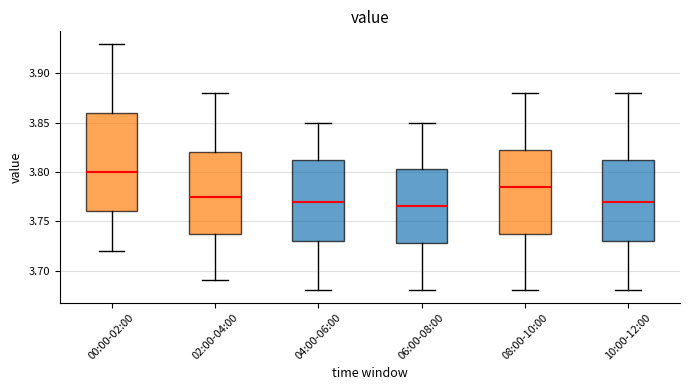

Which box has the highest median line?

00:00-02:00